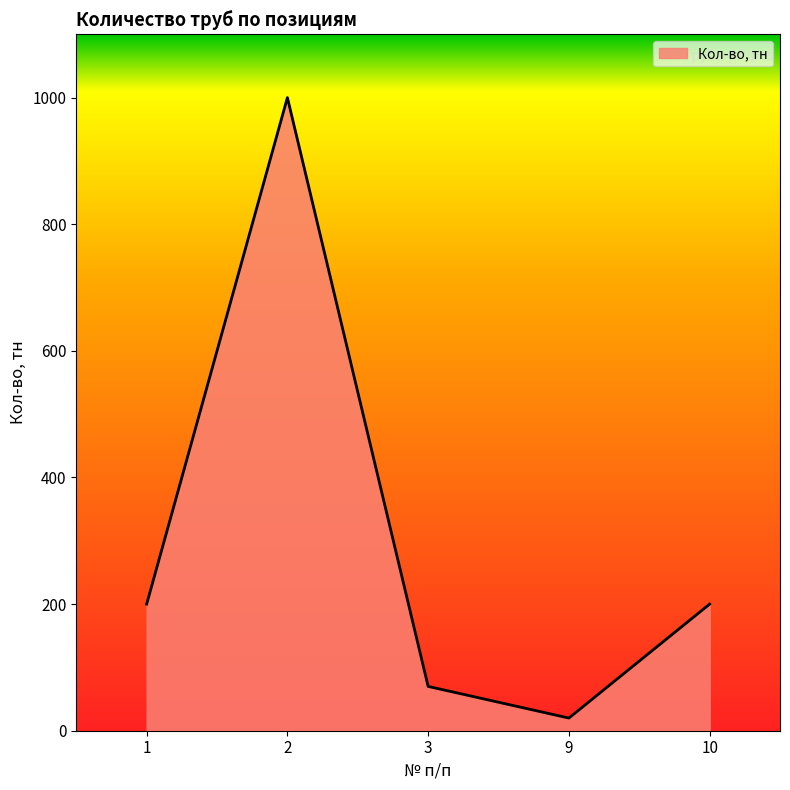

Is it true that the value at 10 is 129?

False